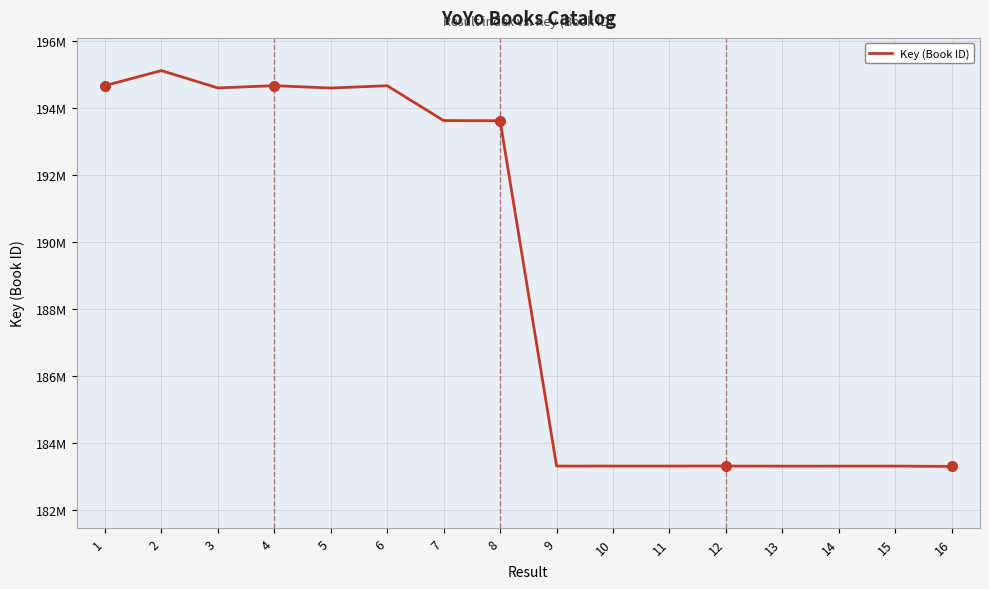

List the labels in order of value, smallest first.

16, 13, 14, 15, 9, 11, 10, 12, 8, 7, 5, 3, 6, 4, 1, 2